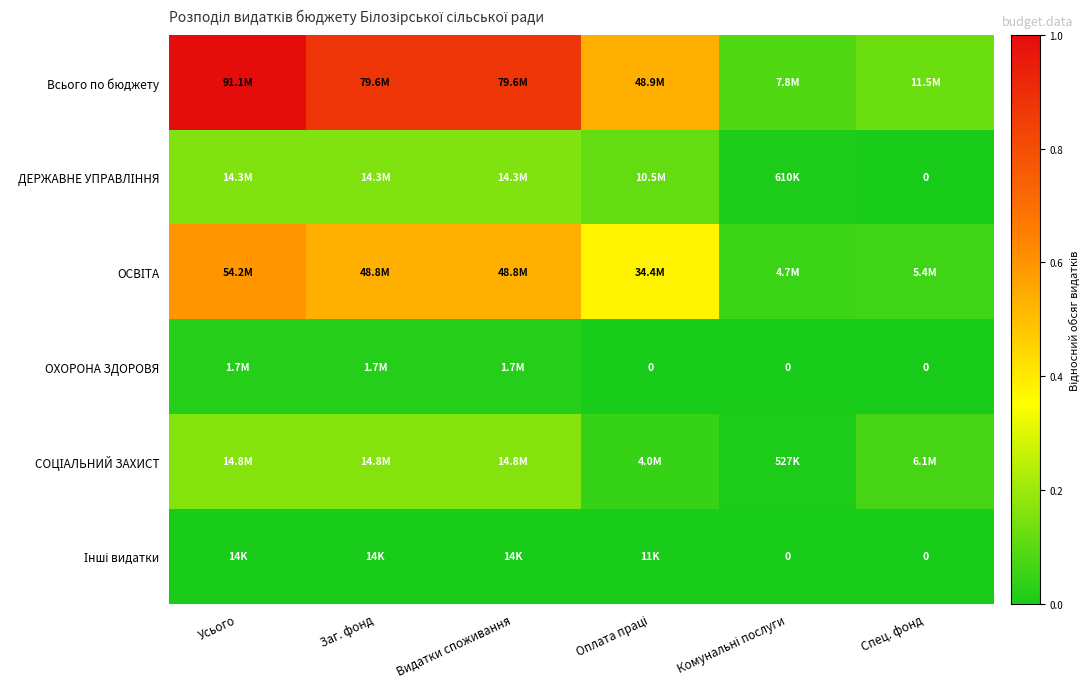

Which series has the largest range (max minus min)?

Всього по бюджету